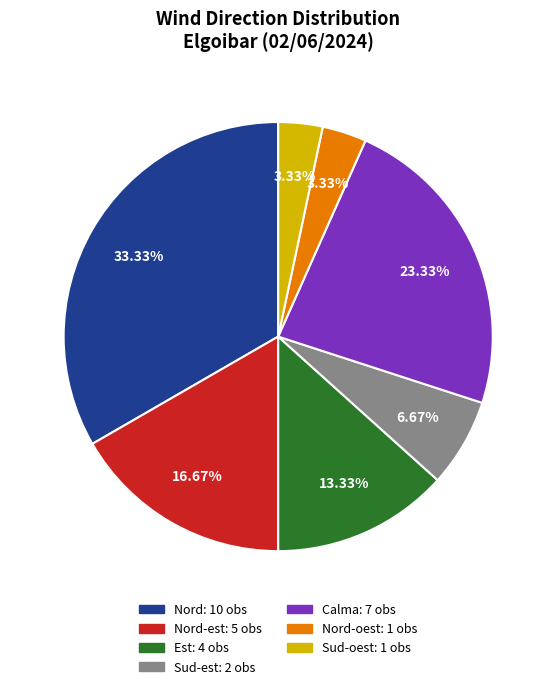

Does any single category account for the majority?

No